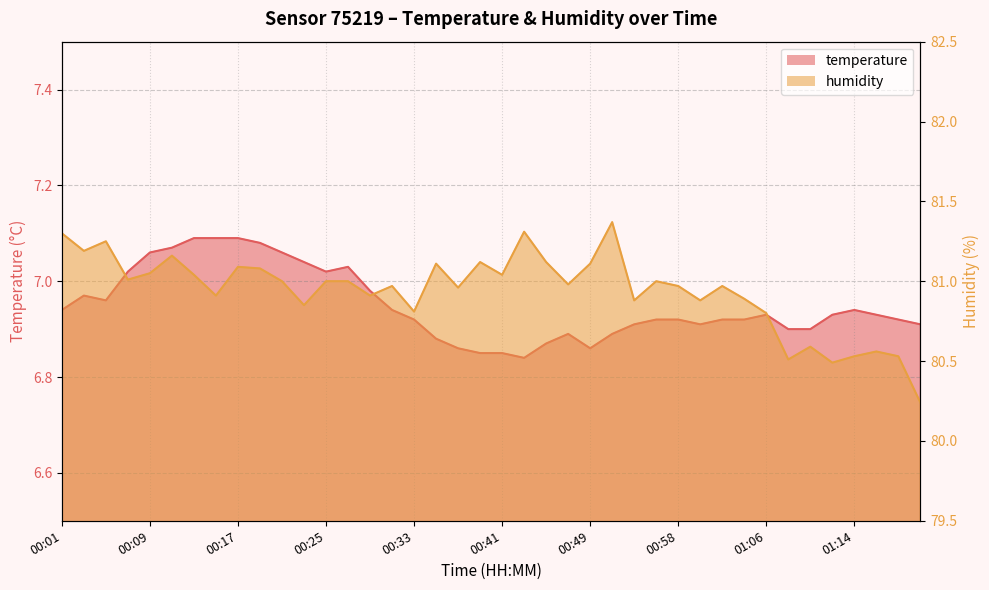

Reading left to right, what are all the values shown in this chart?

temperature: 6.9	7.0	7.0	7.0	7.1	7.1	7.1	7.1	7.1	7.1	7.1	7.0	7.0	7.0	7.0	6.9	6.9	6.9	6.9	6.8	6.8	6.8	6.9	6.9	6.9	6.9	6.9	6.9	6.9	6.9	6.9	6.9	6.9	6.9	6.9	6.9	6.9	6.9	6.9	6.9
humidity: 81.3	81.2	81.2	81.0	81.0	81.2	81.0	80.9	81.1	81.1	81.0	80.8	81.0	81.0	80.9	81.0	80.8	81.1	81.0	81.1	81.0	81.3	81.1	81.0	81.1	81.4	80.9	81.0	81.0	80.9	81.0	80.9	80.8	80.5	80.6	80.5	80.5	80.6	80.5	80.2